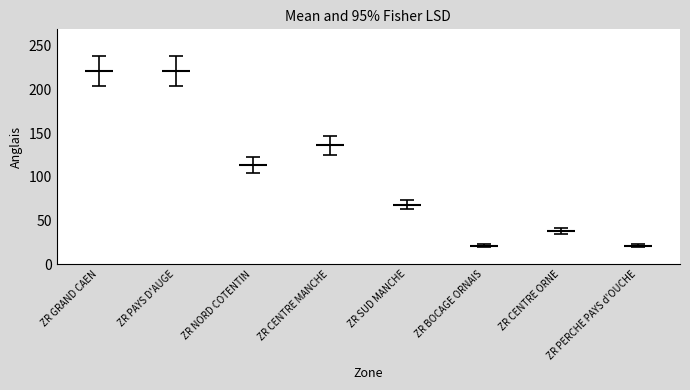

True or false: the data has more than 2 interior local peaks.

False